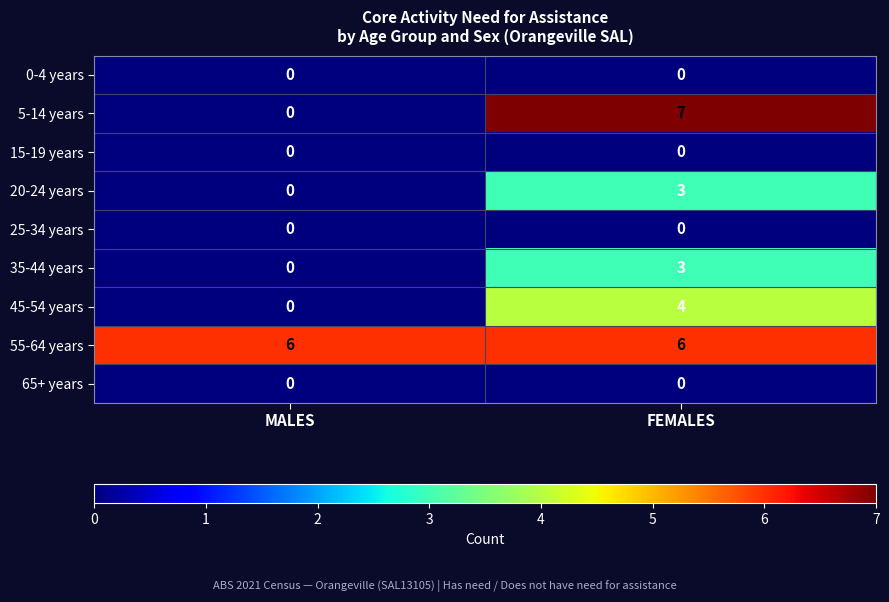

How many categories are shown in the chart?

2